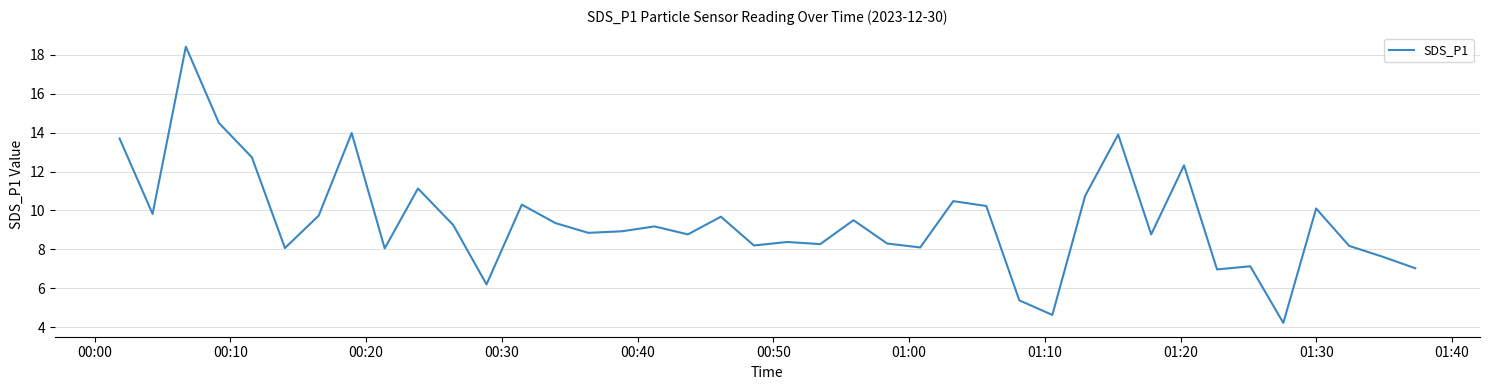

What is the difference between the maximum and minimum values?

14.2